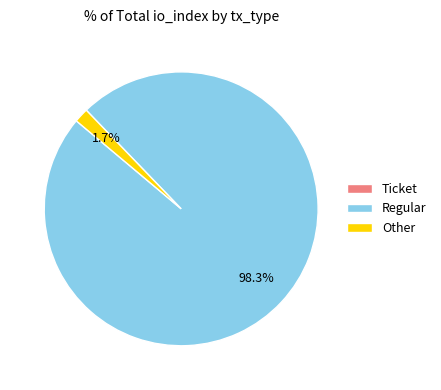

Which slice is the largest?

Regular